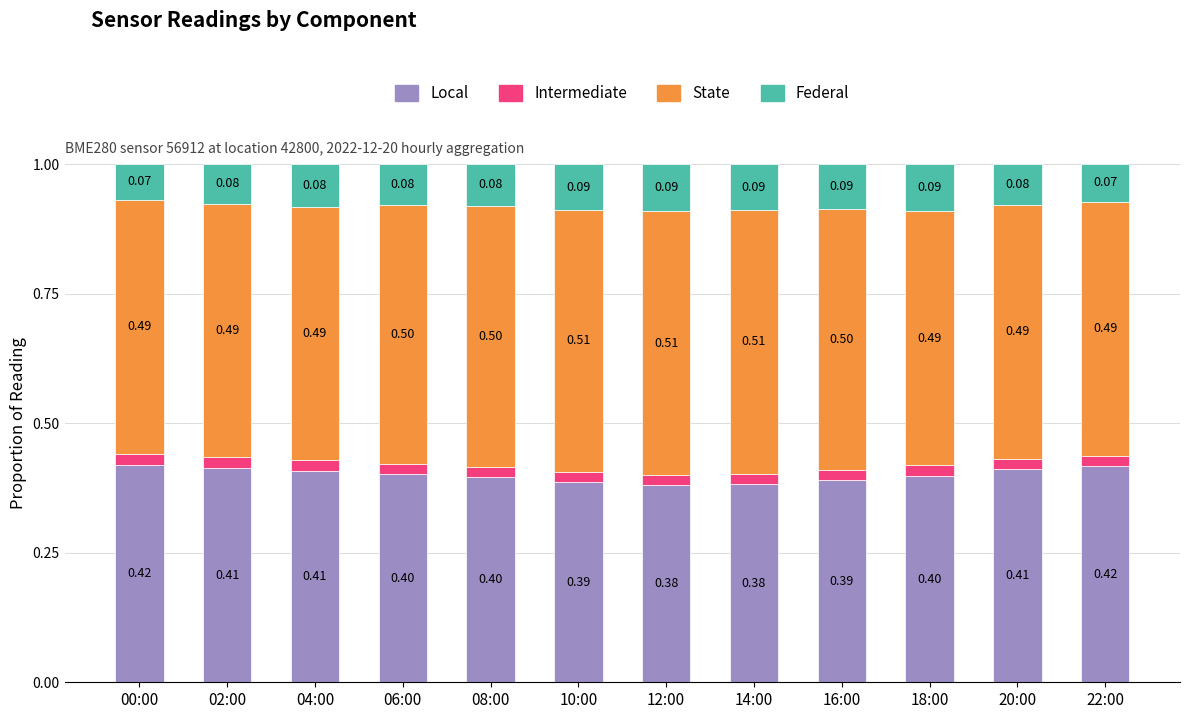

What are all the series names shown in the legend?

Local, Intermediate, State, Federal